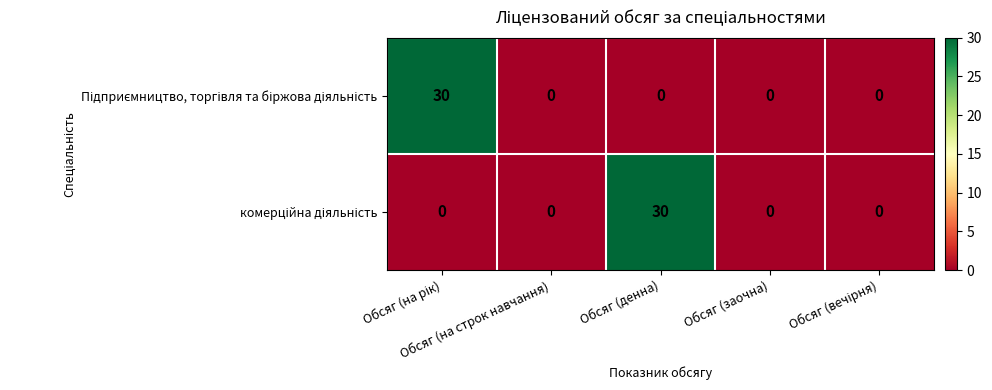

What is the greatest value displayed?

30